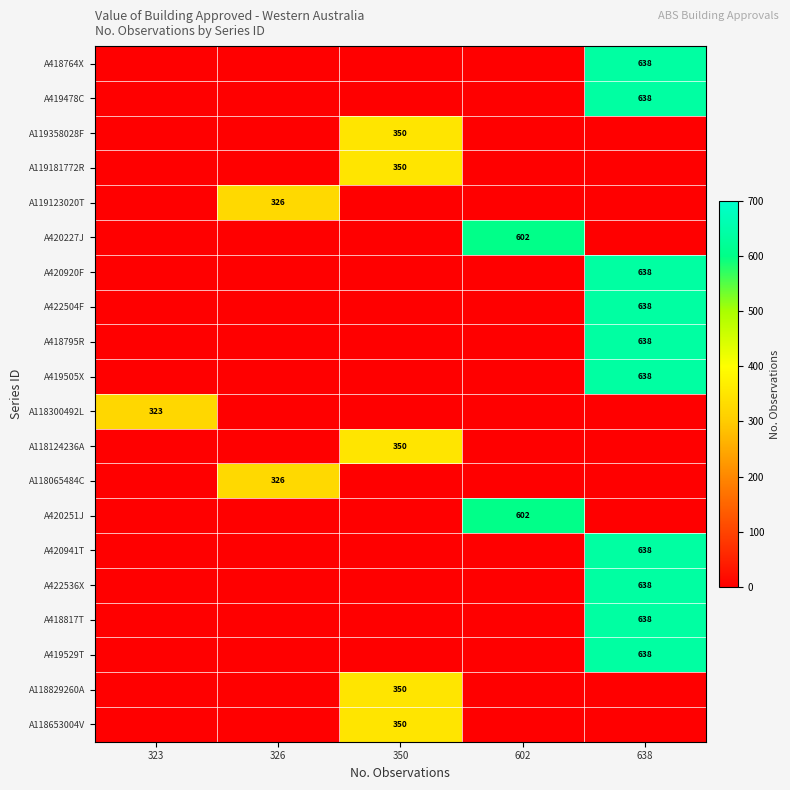

The A118653004V series shows 502 at 350. True or false?

False